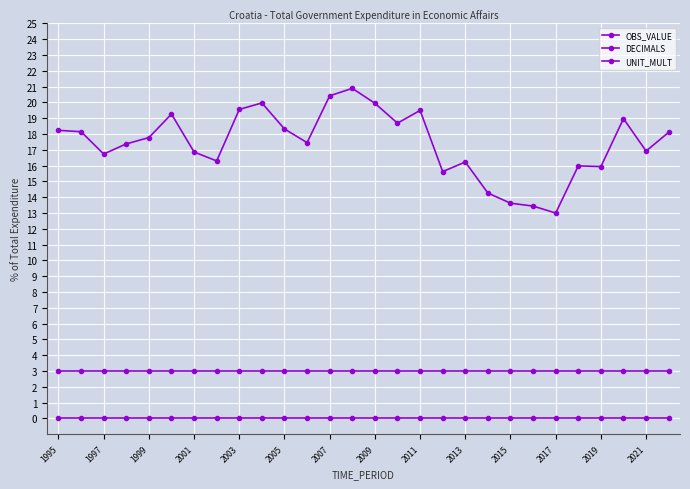

How many data points does each series have?

28